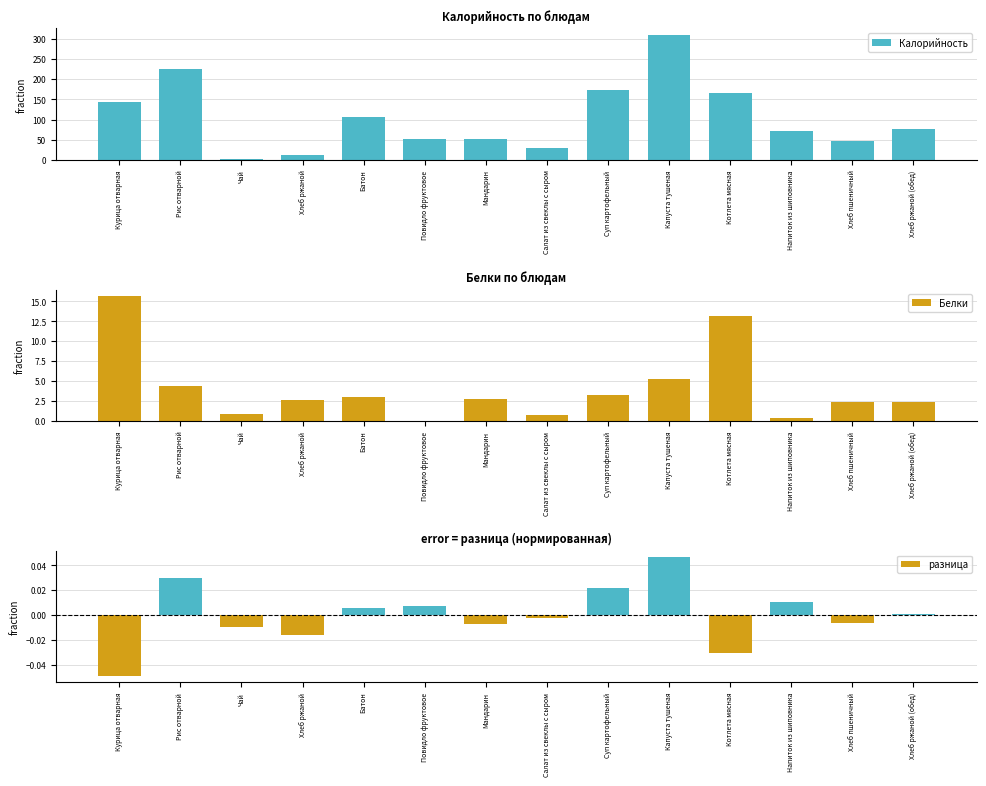

Which category has the lowest value across all series?

Курица отварная